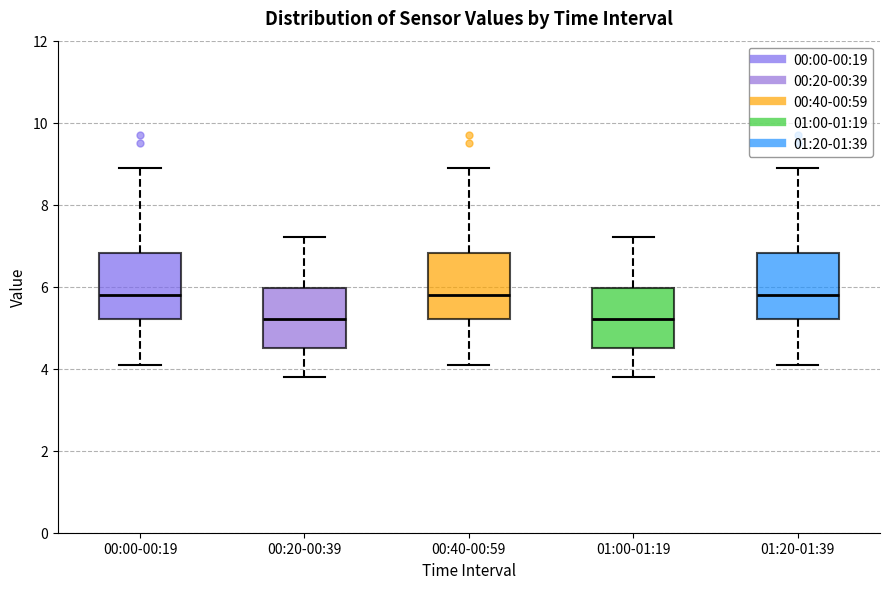

Reading left to right, transcribe this box plot: for each box, give where its median line is, the range the box spans, and where its two whiskers end, as read against the y-axis. The values are not printed on the chart, so give them approximately, as read against the axis.

00:00-00:19: median 5.8, box 5.2 to 6.8, whiskers 4.2 to 9.0
00:20-00:39: median 5.2, box 4.6 to 6.0, whiskers 3.8 to 7.2
00:40-00:59: median 5.8, box 5.2 to 6.8, whiskers 4.2 to 9.0
01:00-01:19: median 5.2, box 4.6 to 6.0, whiskers 3.8 to 7.2
01:20-01:39: median 5.8, box 5.2 to 6.8, whiskers 4.2 to 9.0